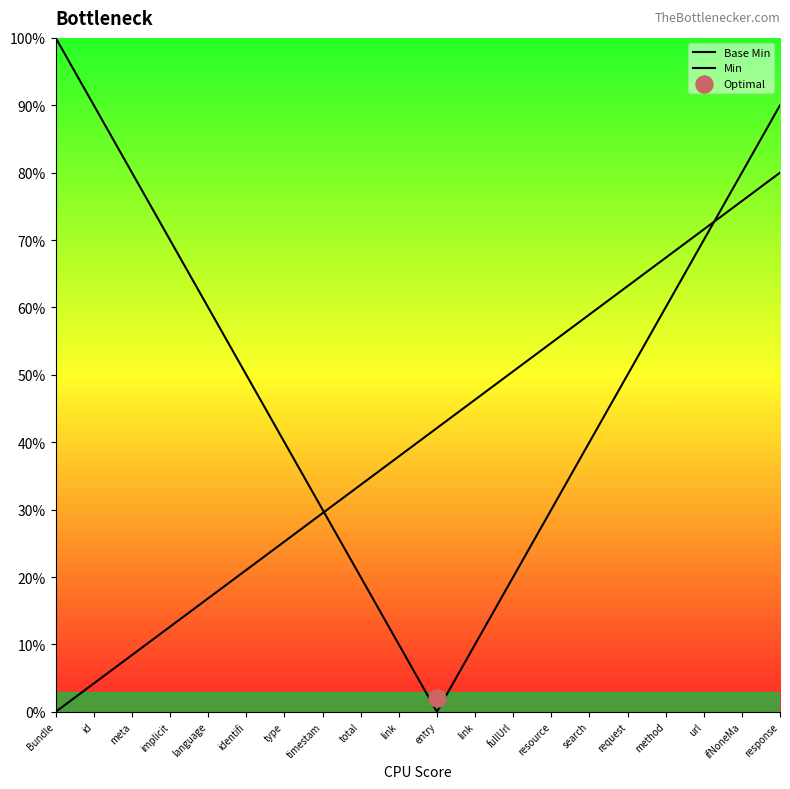

Which series contains the lowest Y value?

Base Min